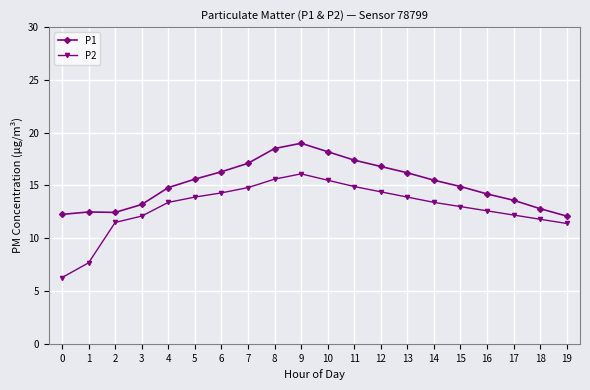

The value of P2 at 4 is 13.4. True or false?

True